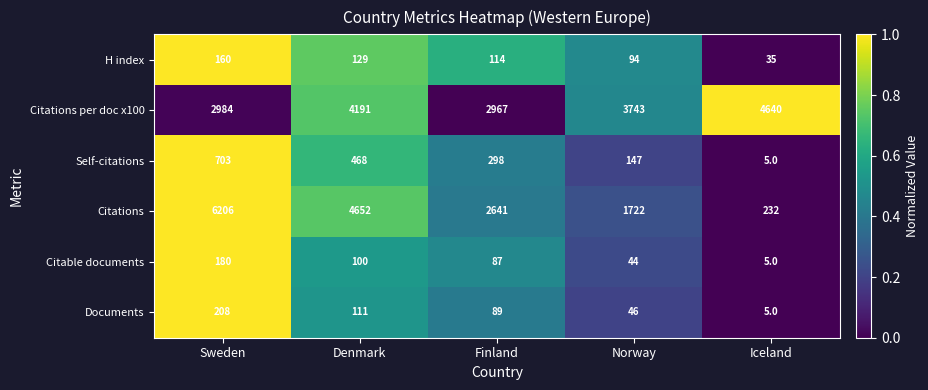

List the labels in order of H index value, smallest first.

Iceland, Norway, Finland, Denmark, Sweden